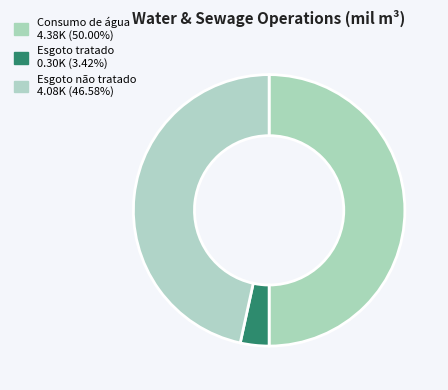

Between Esgoto tratado and Esgoto não tratado, which is larger?

Esgoto não tratado